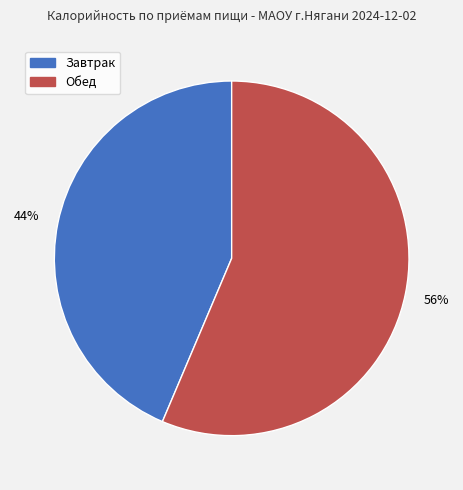

Is the sum of Обед and Завтрак greater than half?

Yes